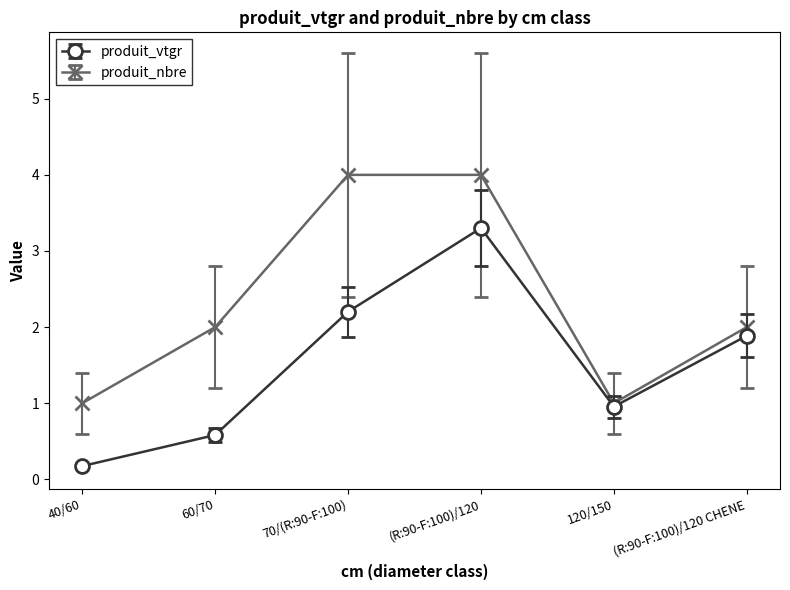

Is this an area chart (filled region under the line)?

No